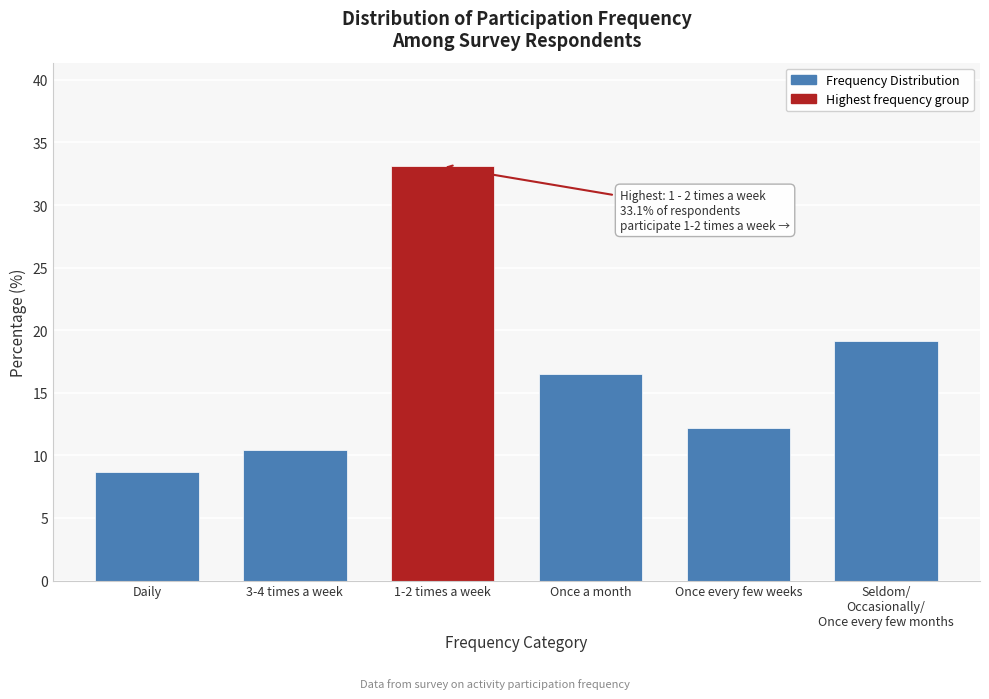

Reading left to right, extract all data points from this chart.

8.7	10.4	33.1	16.5	12.2	19.1